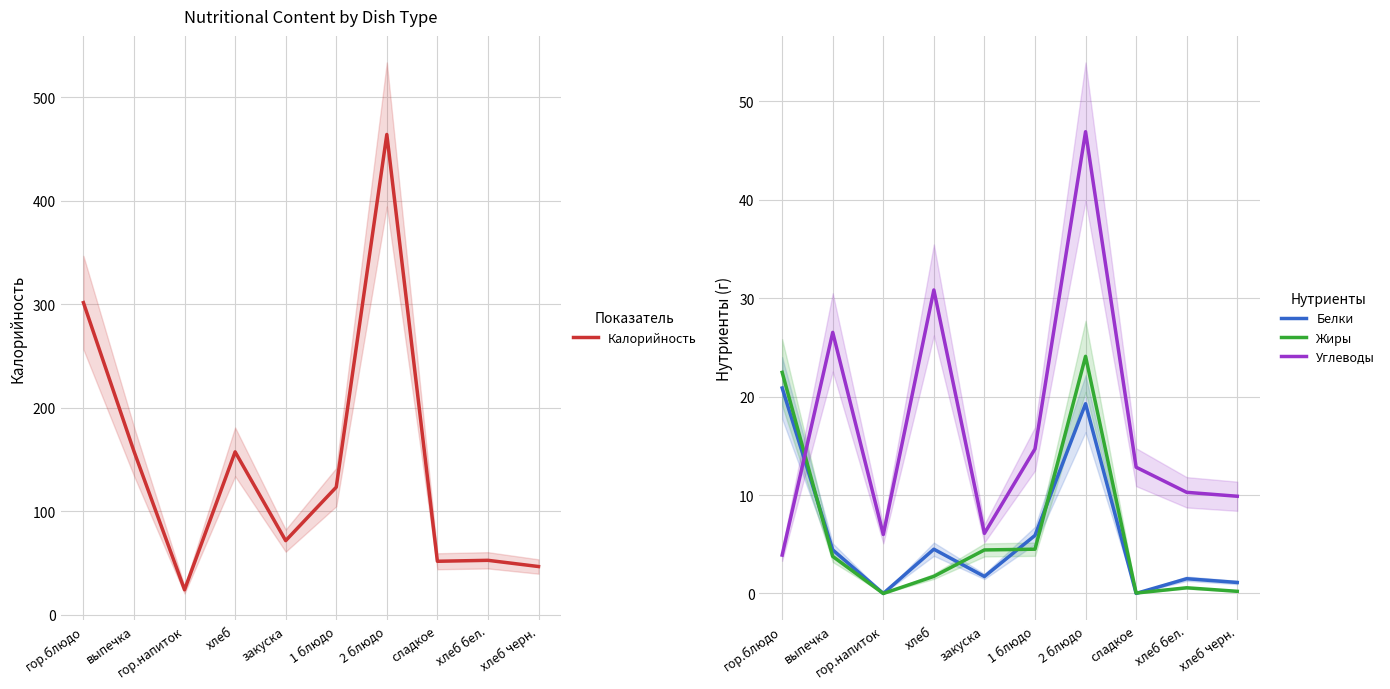

At which label does Белки reach its minimum?

гор.напиток